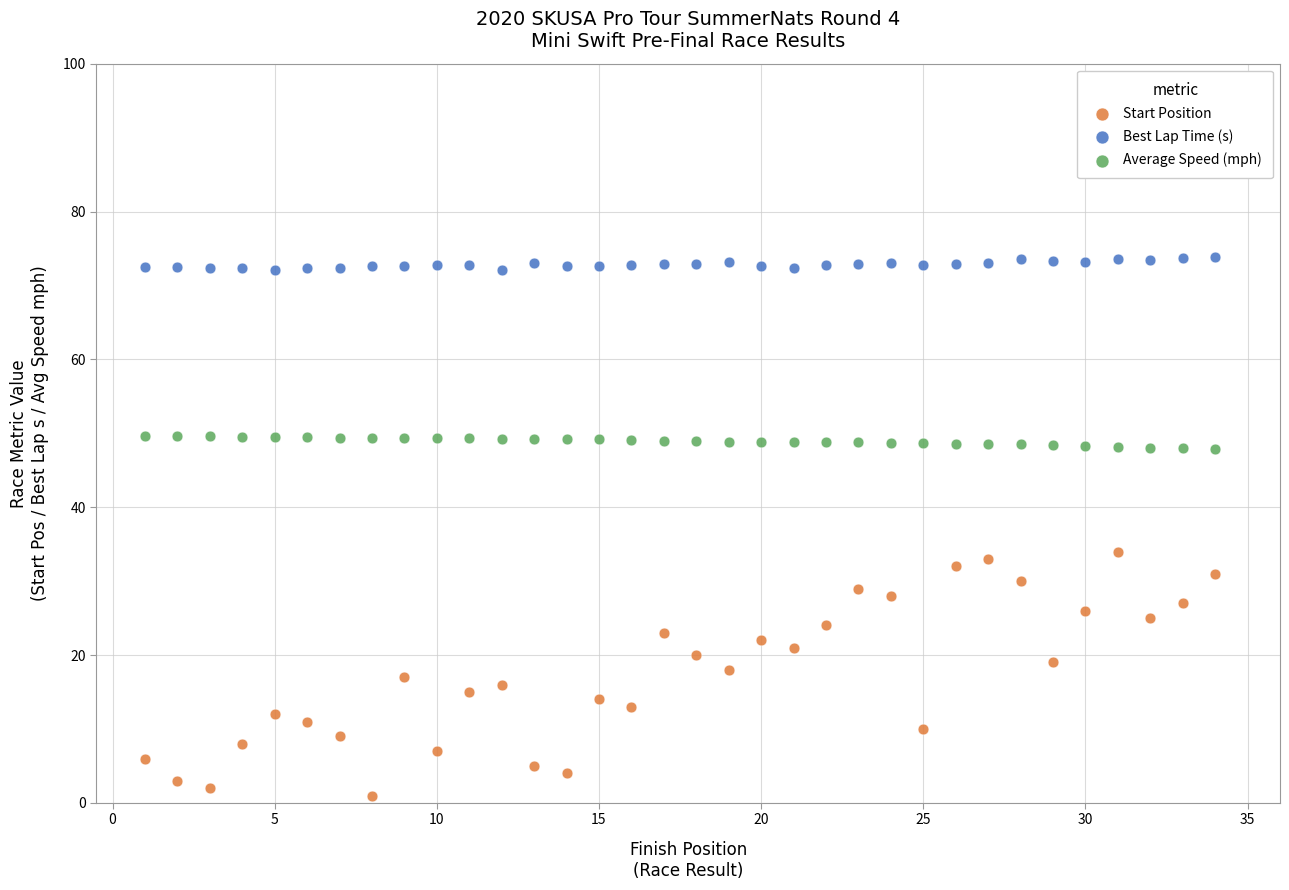

Which series has the largest Y range (max minus min)?

Start Position